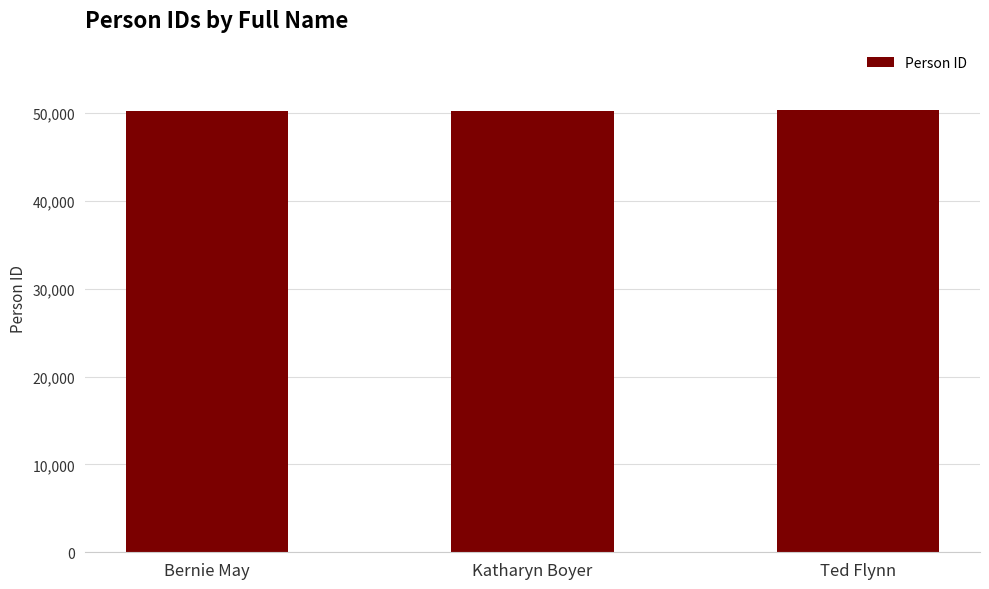

What is the approximate value at Katharyn Boyer?

50265